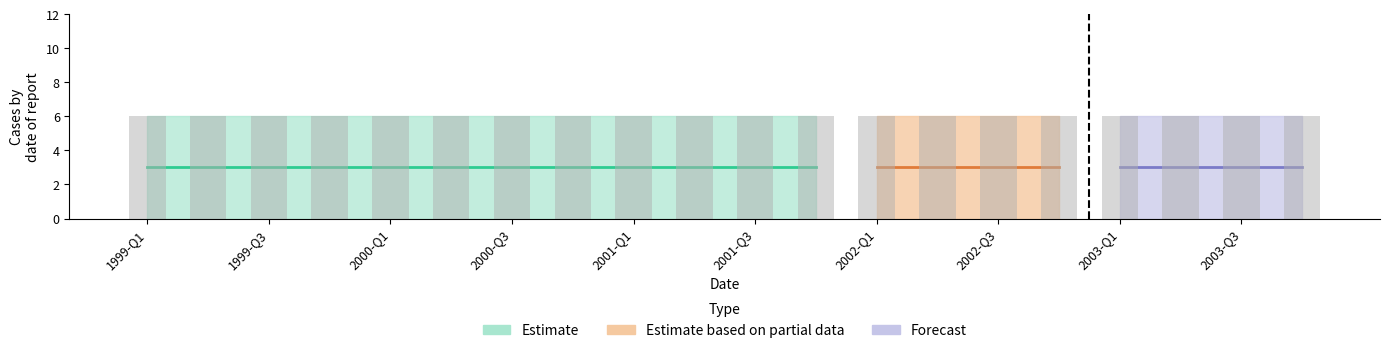

At how many categories does at least one series exceed 5?

20